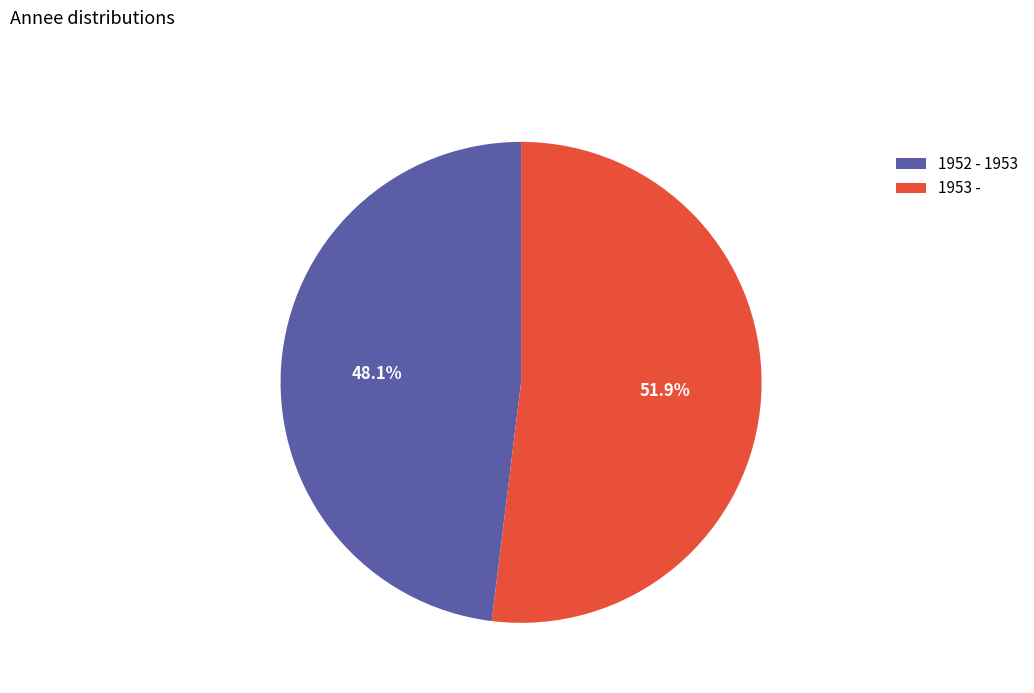

Which has a higher value, 1952 - 1953 or 1953 -?

1953 -